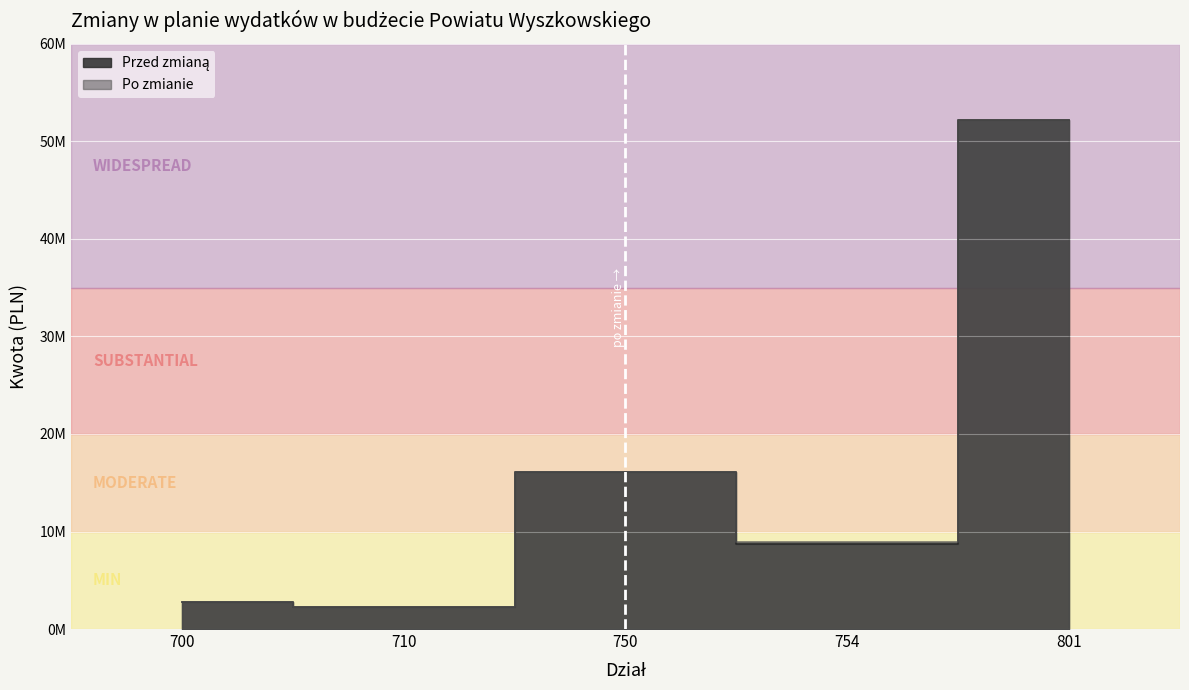

What is the value of the Po zmianie point at the 5th from the left?

52204314.4